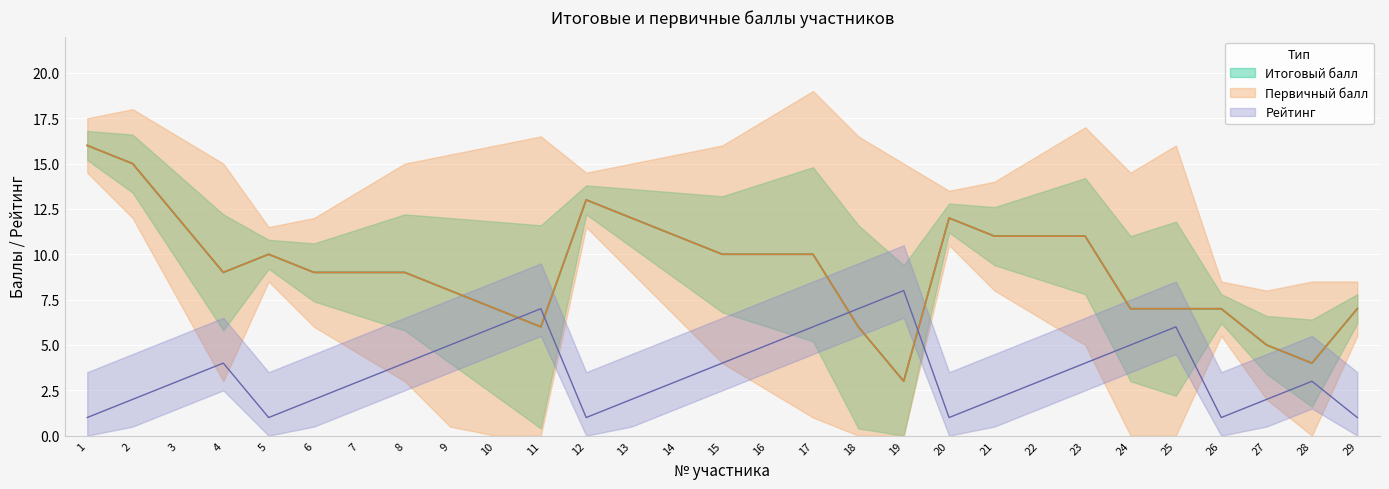

What is the spread (max minus min) of values at 4?

5